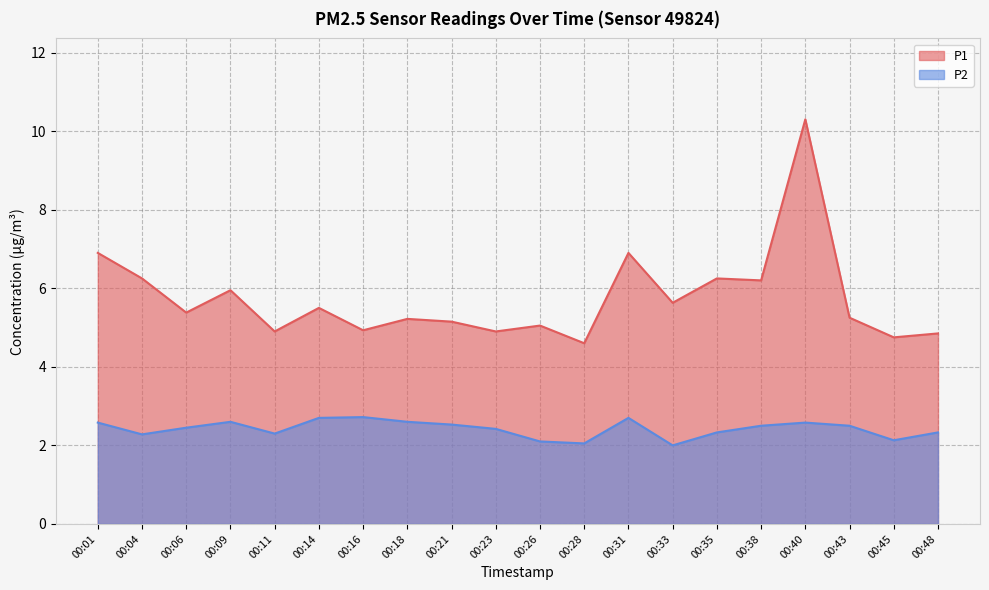

Does the chart display data point markers on the line(s)?

No